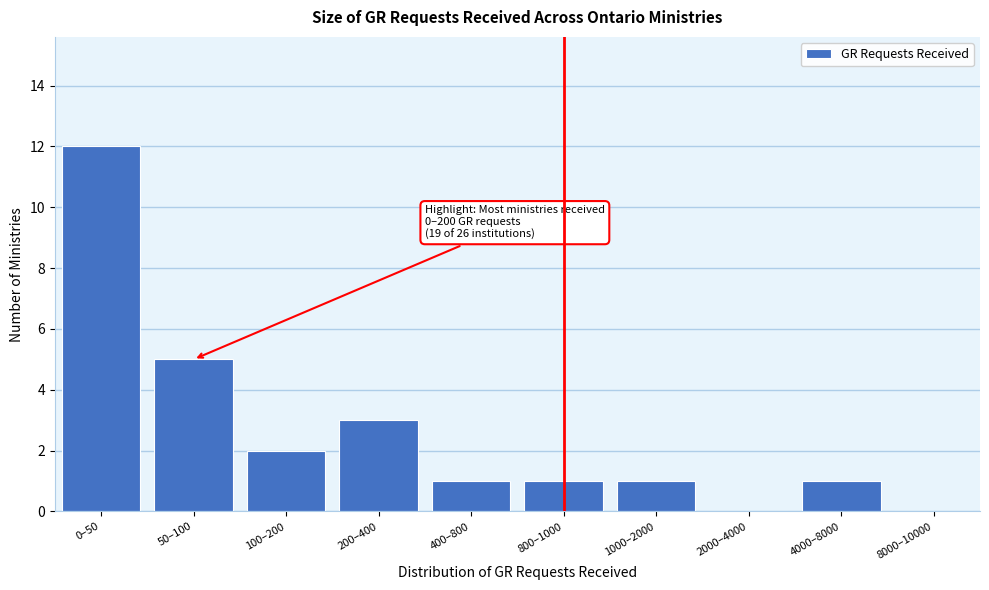

Reading right to left, what are all the values shown in this chart?

8000–10000=0	4000–8000=1	2000–4000=0	1000–2000=1	800–1000=1	400–800=1	200–400=3	100–200=2	50–100=5	0–50=12